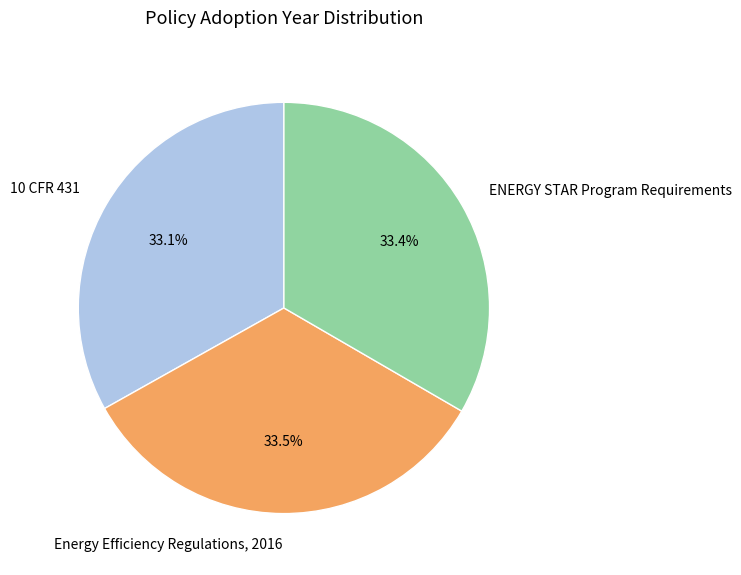

Do 10 CFR 431 and ENERGY STAR Program Requirements together represent more than half of the pie?

Yes